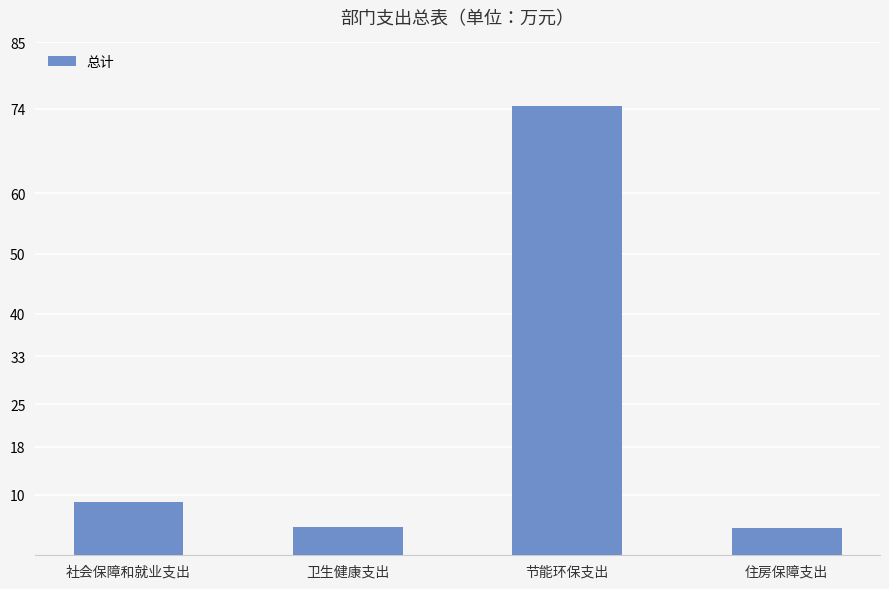

What is the value of the 1st bar from the left?

8.9